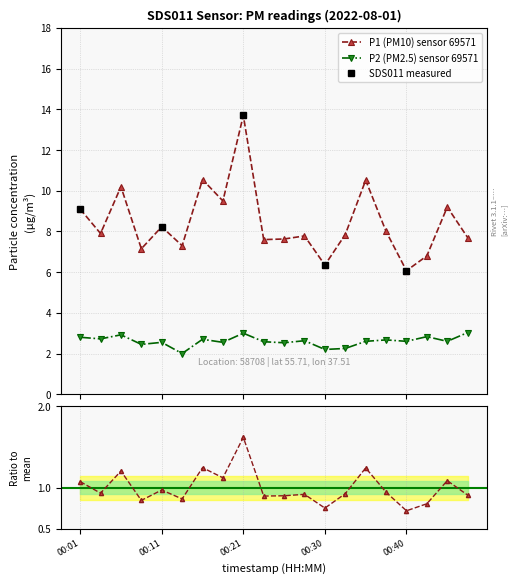

What is the difference between the maximum and minimum values in the P2 series?

1.0